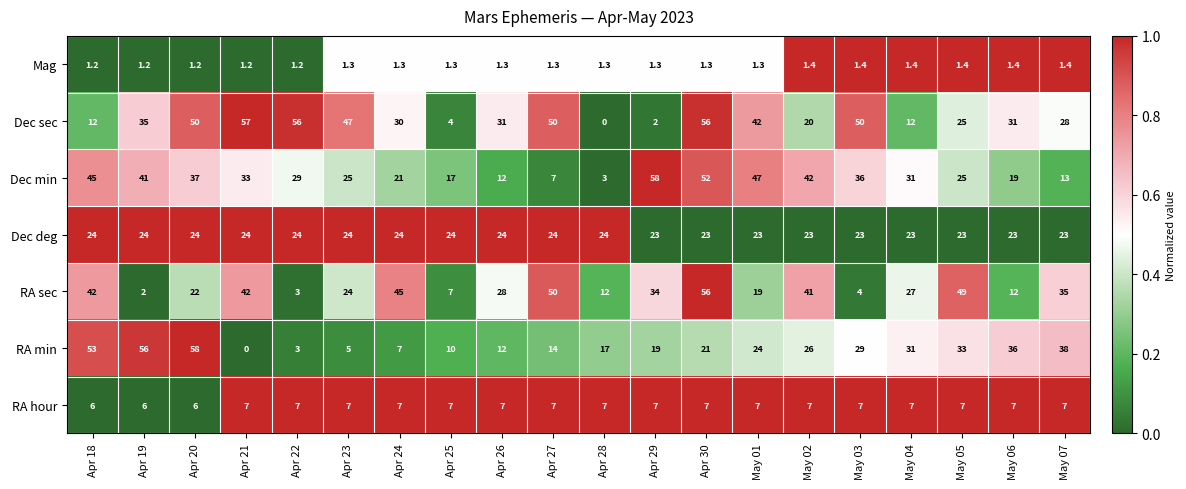

What is the sum of all Dec sec values?

638.0